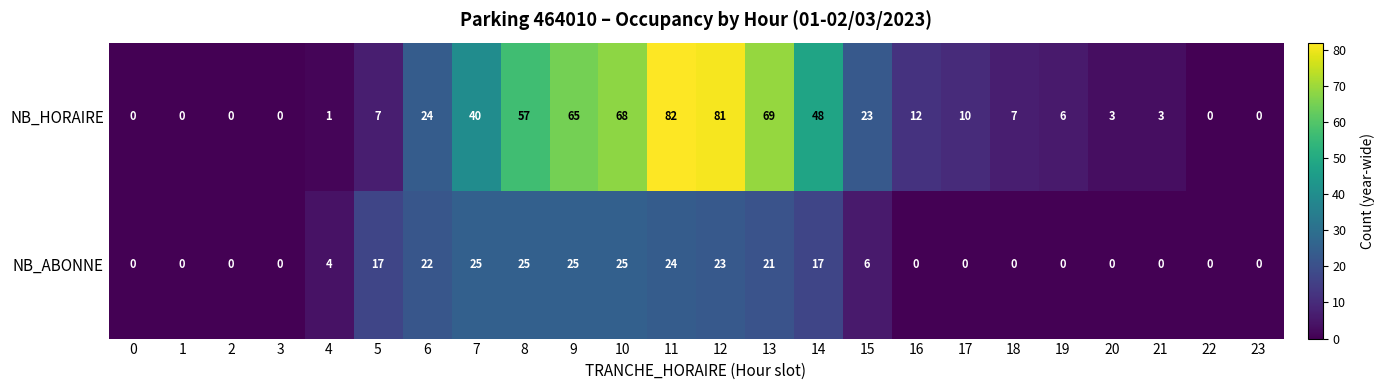

What is the sum of the NB_HORAIRE values at 15 and 12?

104